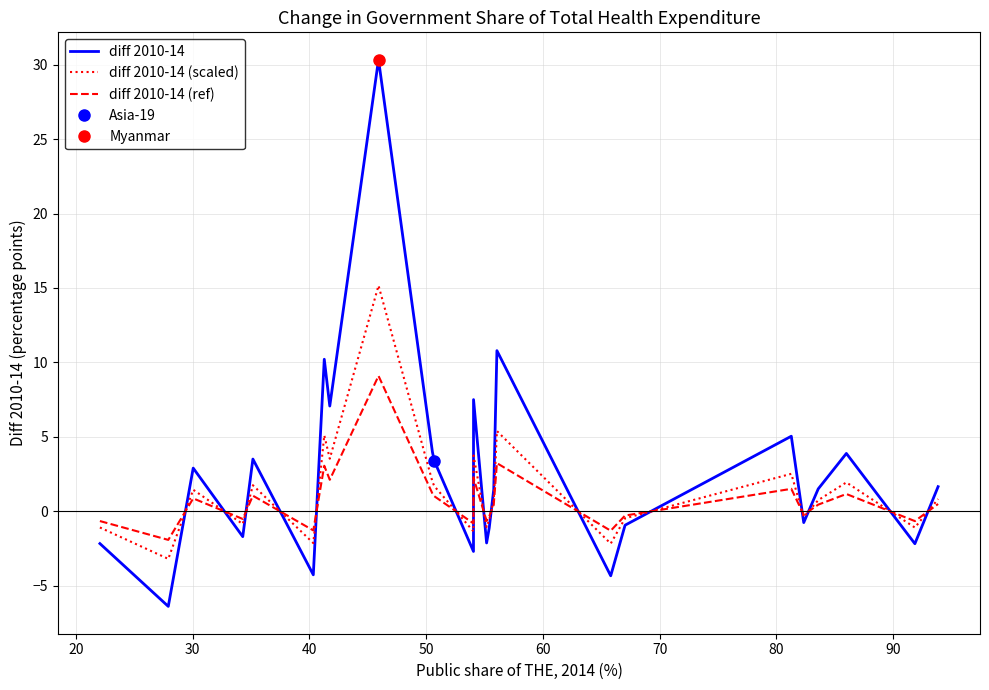

How many values in diff 2010-14 are below zero?

11